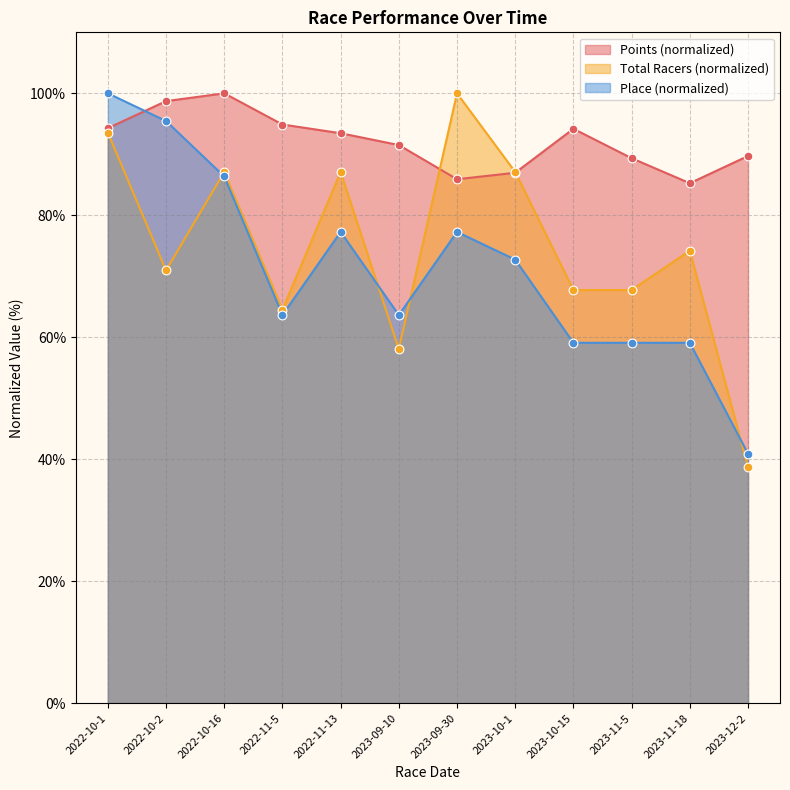

At how many categories does at least one series exceed 45?

12